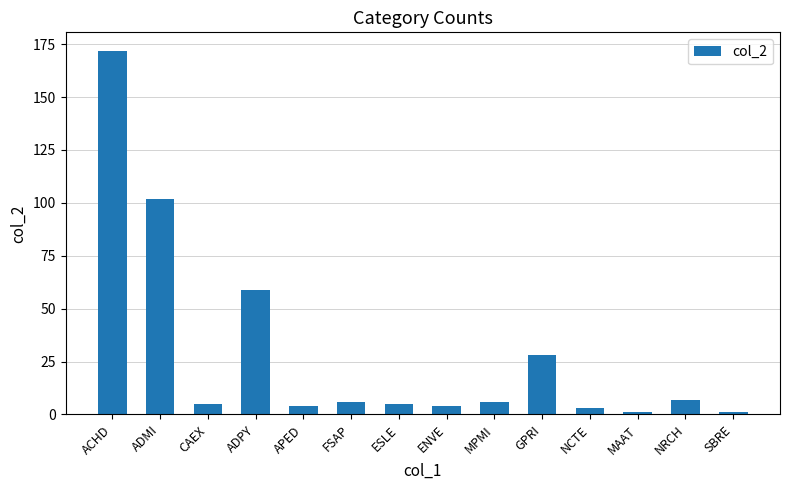

What position from the left is MAAT?

12